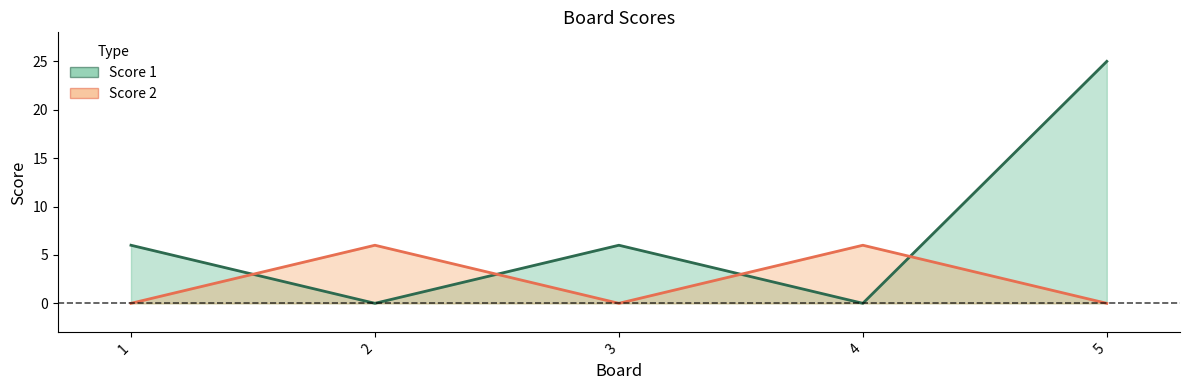

Rank the series at 4 from highest to lowest value.

Score 2, Score 1